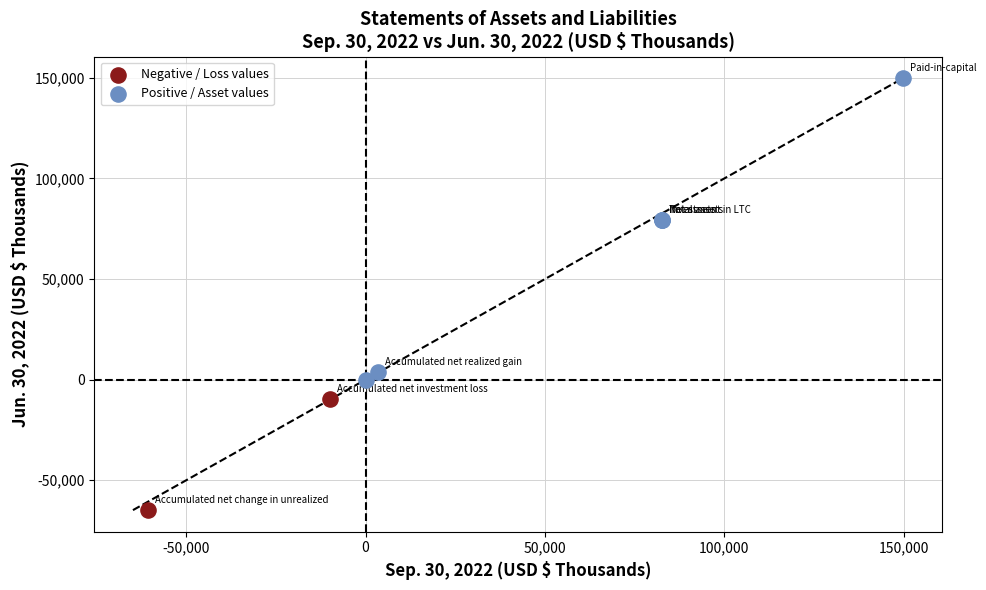

What are all the series names shown in the legend?

Negative / Loss values, Positive / Asset values